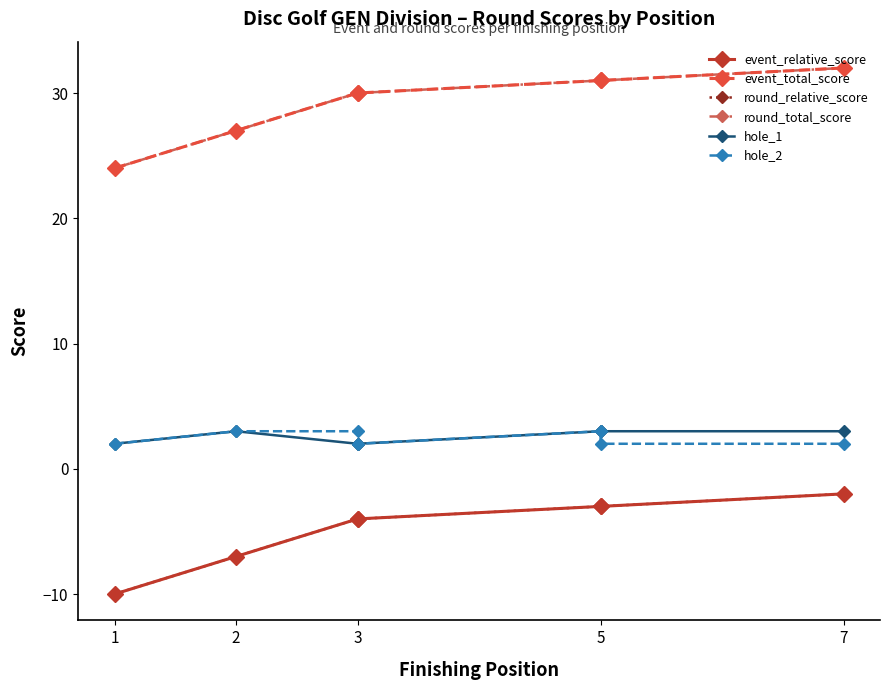

How many series are shown in this chart?

6